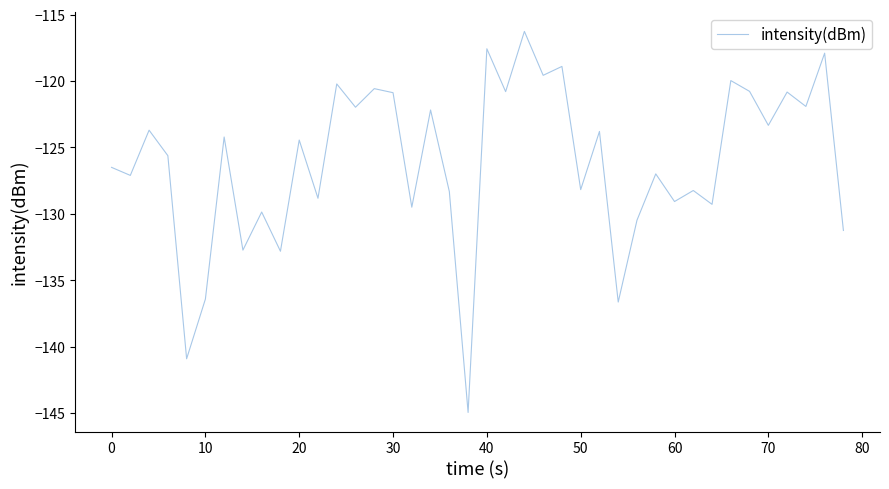

What is the difference between the maximum and minimum values?

28.7